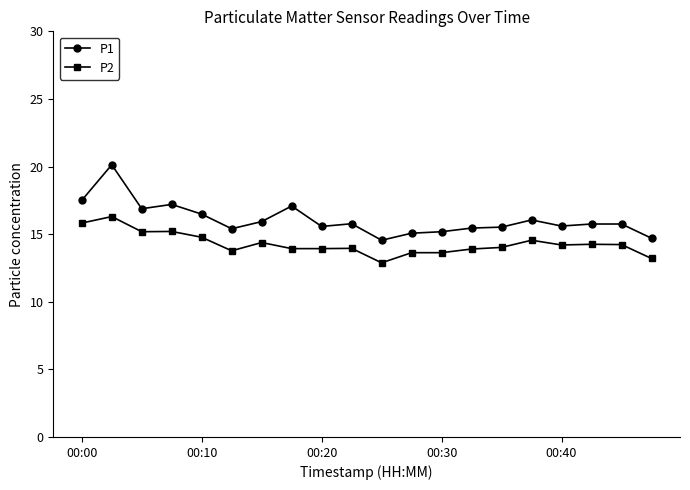

Which series has the largest total across all categories?

P1